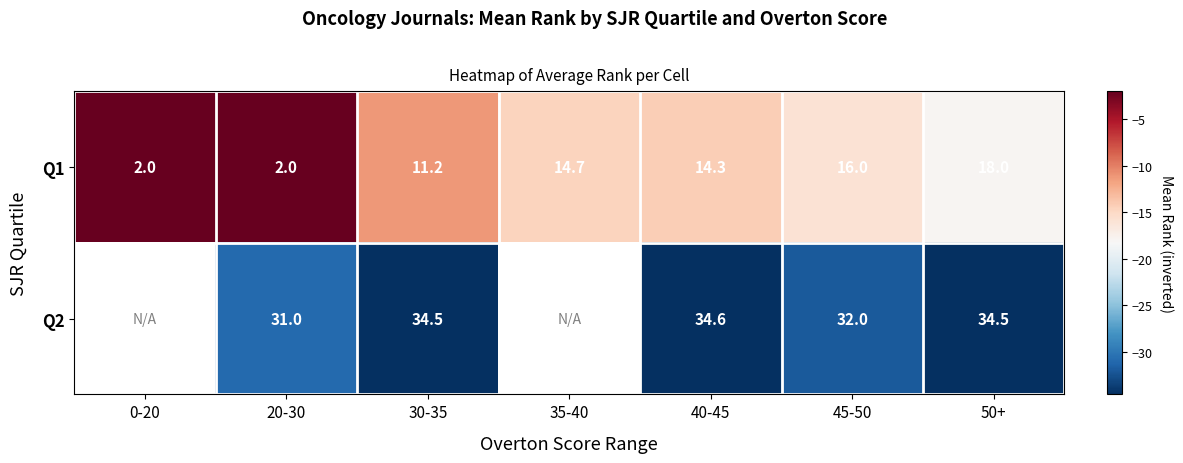

What is the total value across all series at 45-50?

48.0